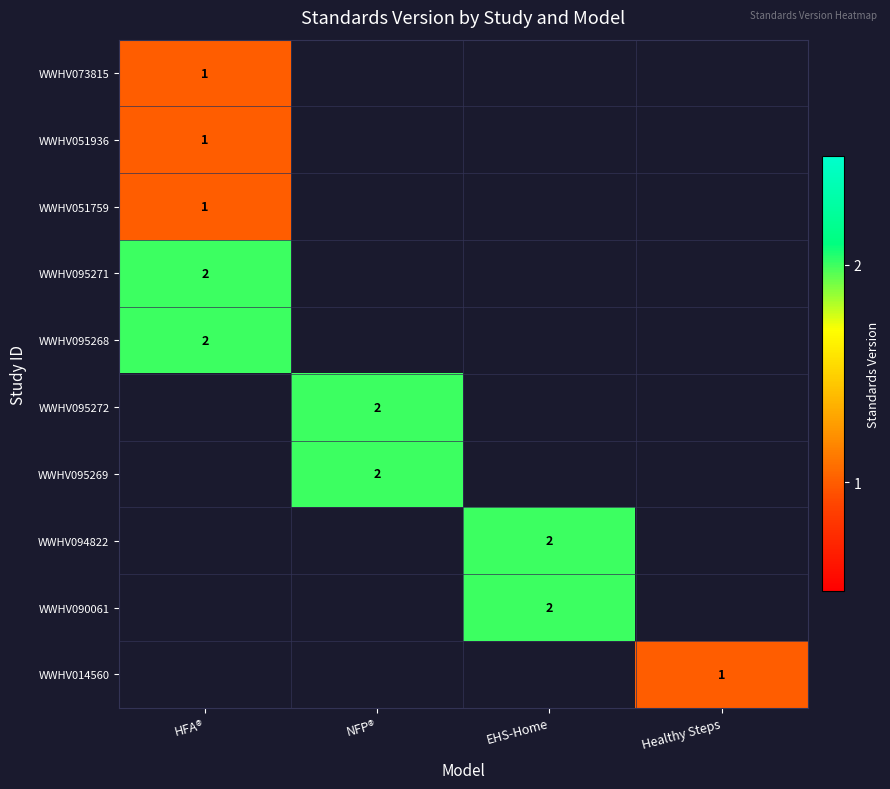

List the series in order of their peak value, highest first.

WWHV095271, WWHV095268, WWHV095272, WWHV095269, WWHV094822, WWHV090061, WWHV073815, WWHV051936, WWHV051759, WWHV014560